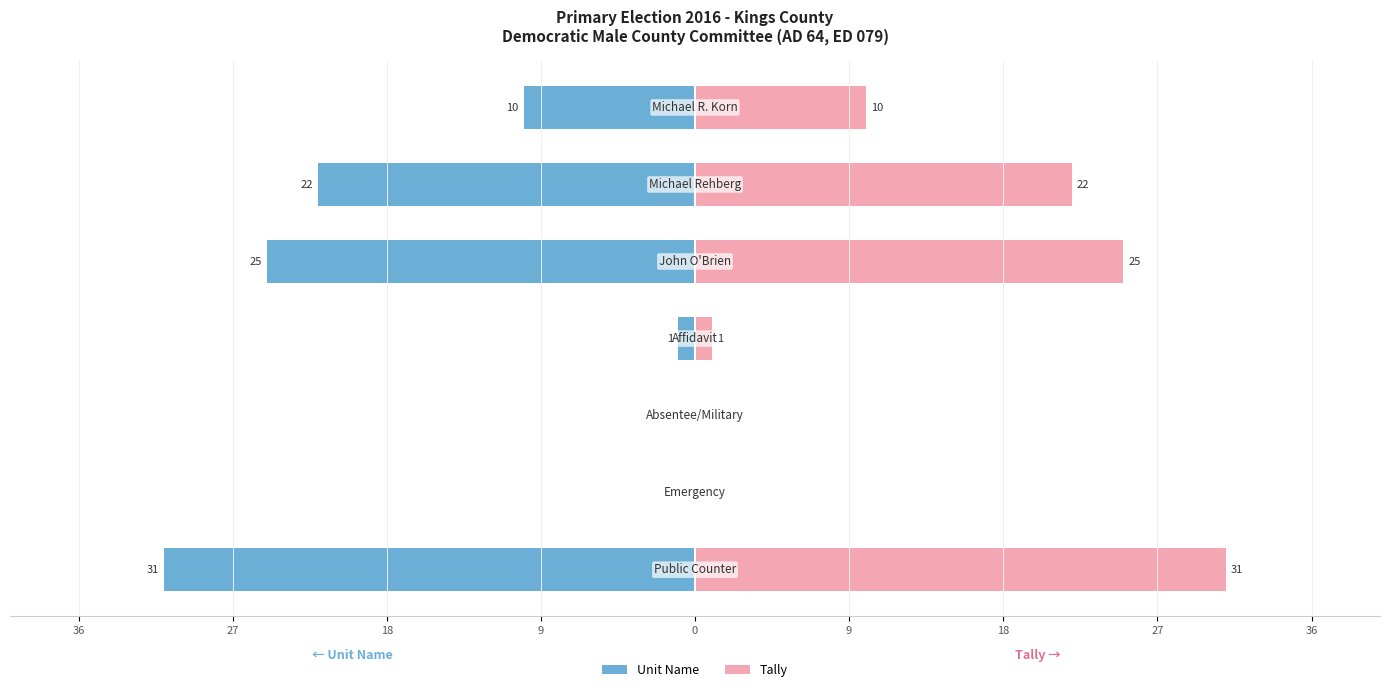

Reading left to right, list all the values displayed in this chart.

Unit Name: -31	0	0	-1	-25	-22	-10
Tally: 31	0	0	1	25	22	10